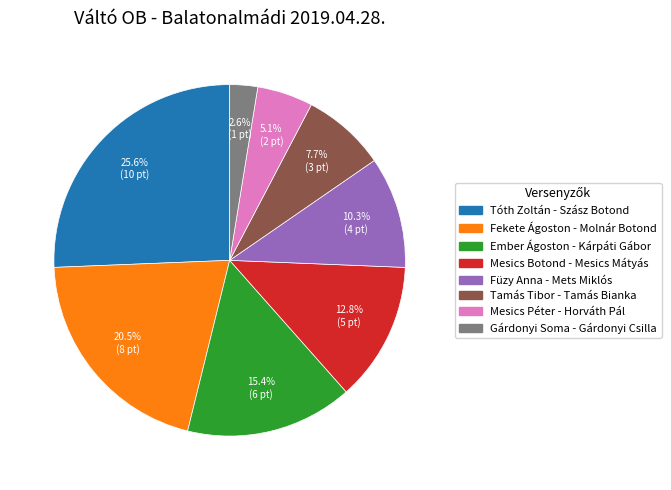

To the nearest percent, what portion does Ember Ágoston - Kárpáti Gábor represent?

15%